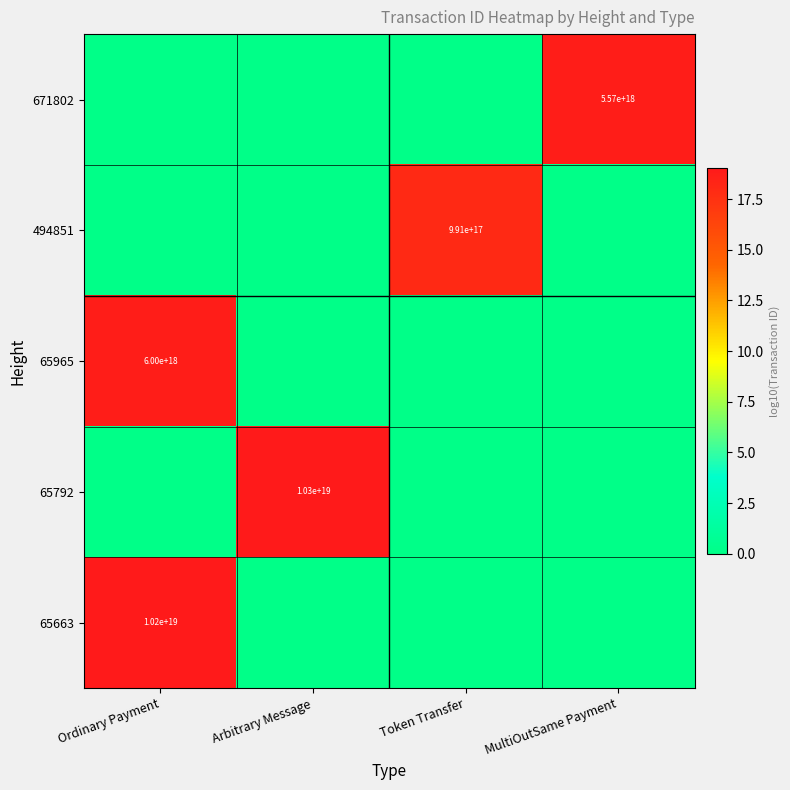

The 65663 series shows 10200000000000000000 at Ordinary Payment. True or false?

True